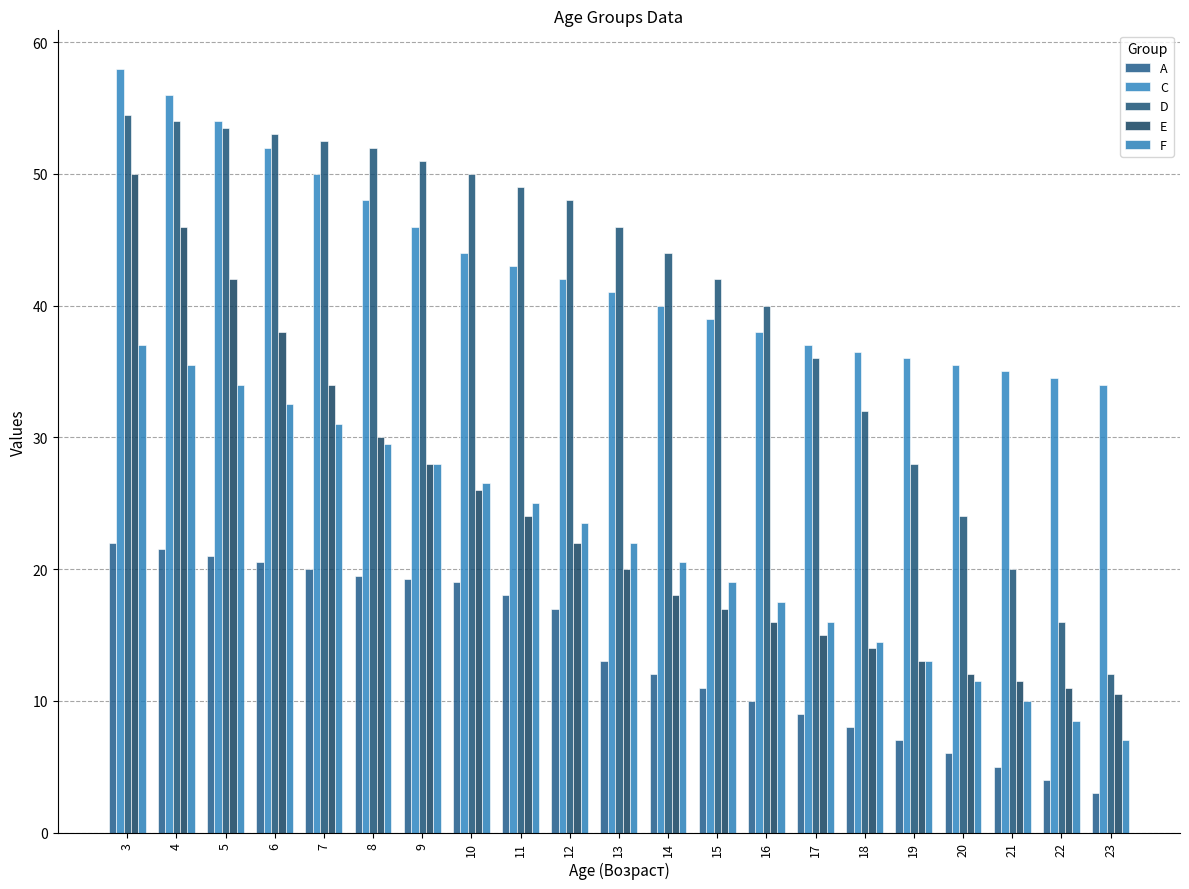

What is the difference between the D values at 10 and 22?

34.0